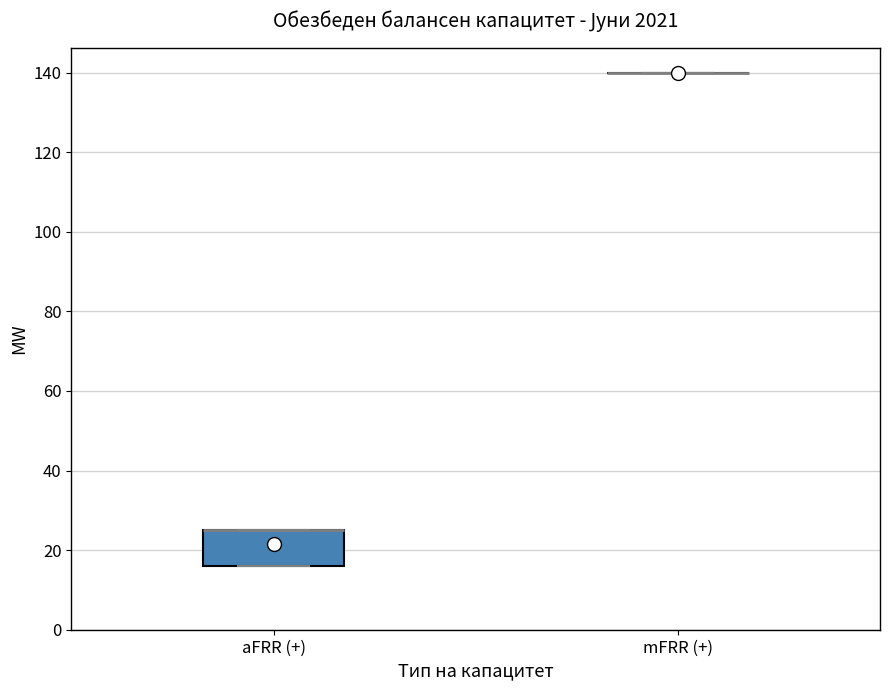

Reading left to right, read every box against the y-axis: the position of its median line, the range the box covers, and the ends of its whiskers. The values are not printed on the chart, so give them approximately, as read against the axis.

aFRR (+): median 26 (drawn on the box's upper edge), box 16 to 26, whiskers 16 to 26
mFRR (+): box collapsed to a line at 140, whiskers 140 to 140